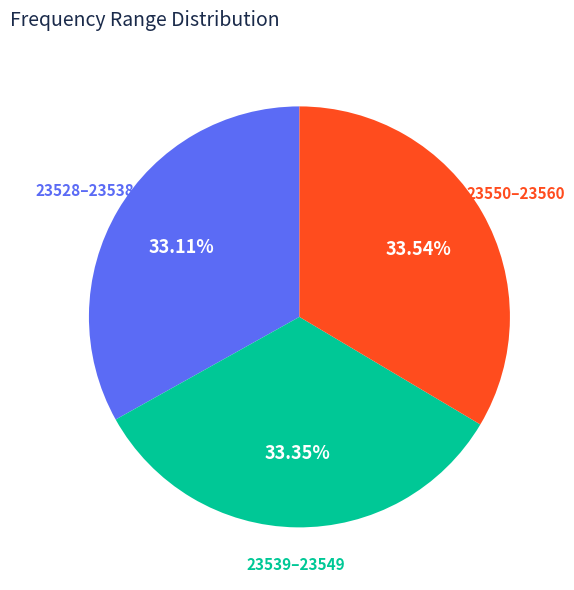

Is the sum of 23528–23538 and 23550–23560 greater than half?

Yes